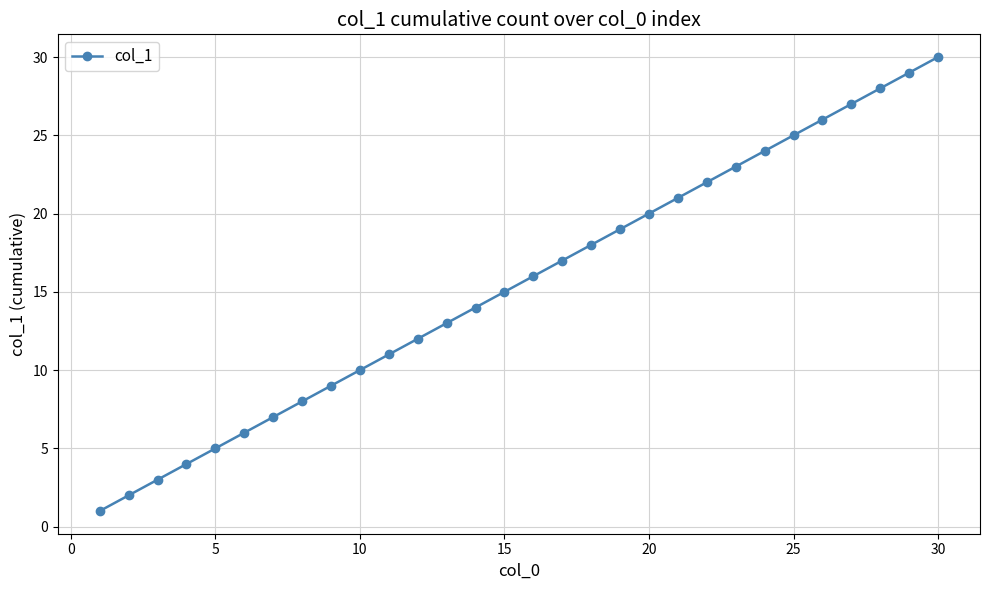

What is the difference between the maximum and second lowest values?

28